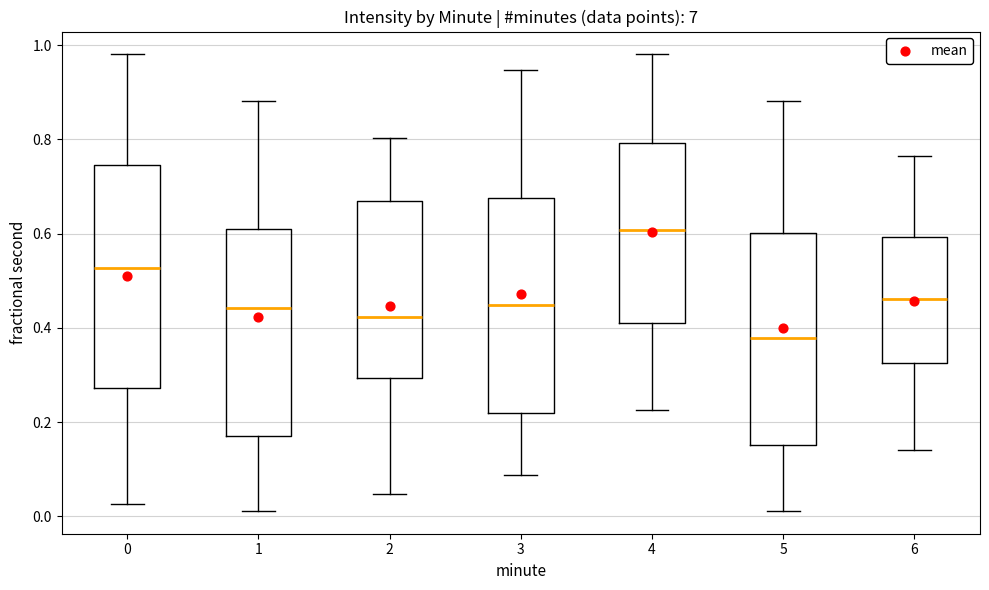

Reading left to right, transcribe this box plot: for each box, give where its median line is, the range the box spans, and where its two whiskers end, as read against the y-axis. The values are not printed on the chart, so give them approximately, as read against the axis.

0: median 0.52, box 0.28 to 0.74, whiskers 0.02 to 0.98
1: median 0.44, box 0.16 to 0.62, whiskers 0.02 to 0.88
2: median 0.42, box 0.30 to 0.68, whiskers 0.04 to 0.80
3: median 0.44, box 0.22 to 0.68, whiskers 0.08 to 0.94
4: median 0.60, box 0.42 to 0.80, whiskers 0.22 to 0.98
5: median 0.38, box 0.16 to 0.60, whiskers 0.02 to 0.88
6: median 0.46, box 0.32 to 0.60, whiskers 0.14 to 0.76